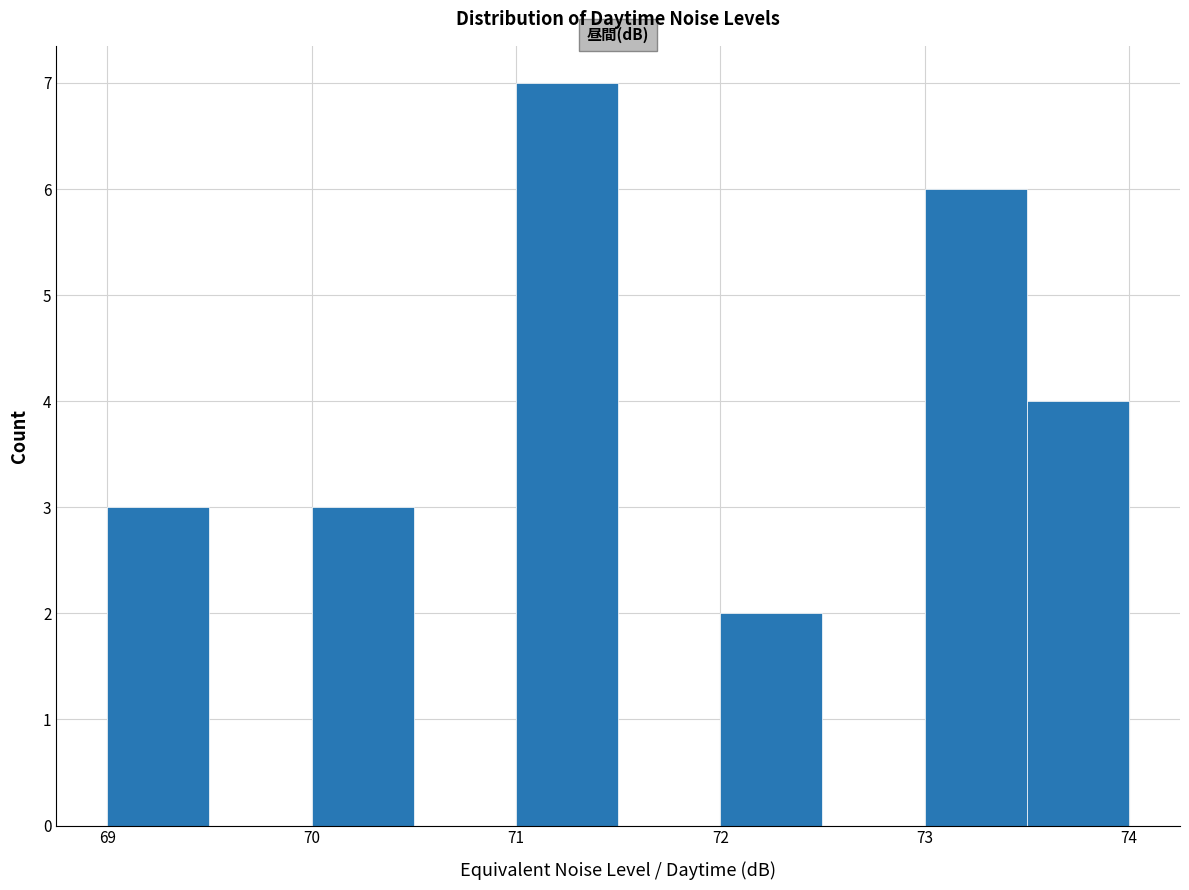

Reading left to right, transcribe this chart: for each bar, give the range it covers on the x-axis and its height. The values are not printed on the chart, so give them approximately, as read against the axis.

69.0 to 69.5: 3
69.5 to 70.0: 0
70.0 to 70.5: 3
70.5 to 71.0: 0
71.0 to 71.5: 7
71.5 to 72.0: 0
72.0 to 72.5: 2
72.5 to 73.0: 0
73.0 to 73.5: 6
73.5 to 74.0: 4